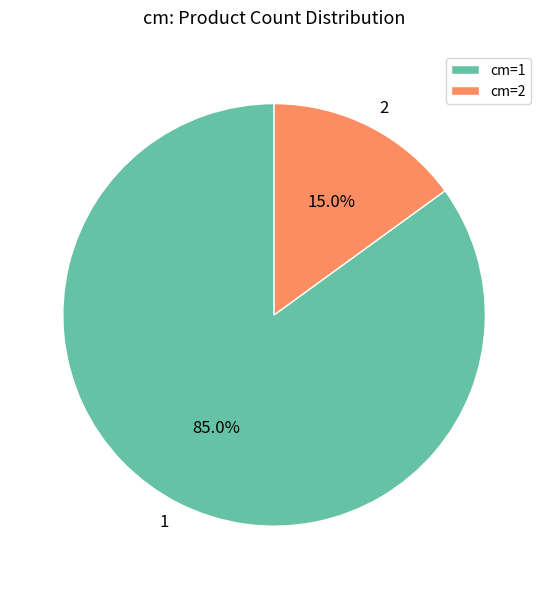

Rank the categories by value from lowest to highest.

cm=2, cm=1